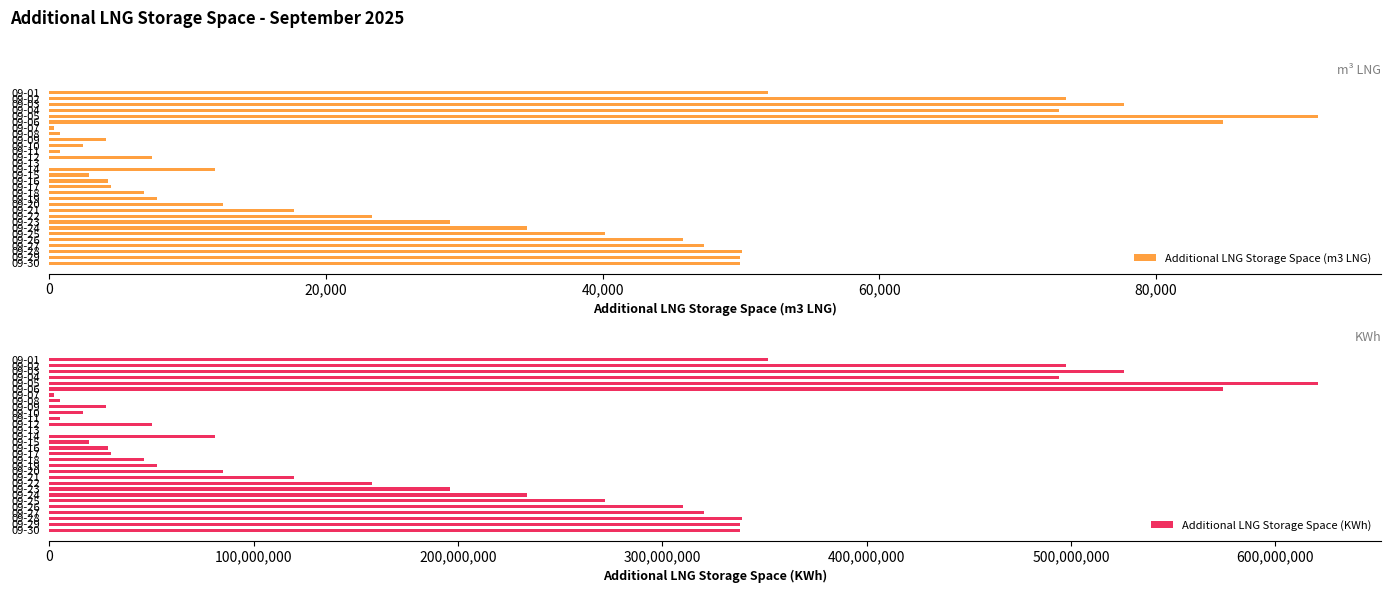

Which category has the highest value in the Additional LNG Storage Space (m3 LNG) series?

09-05